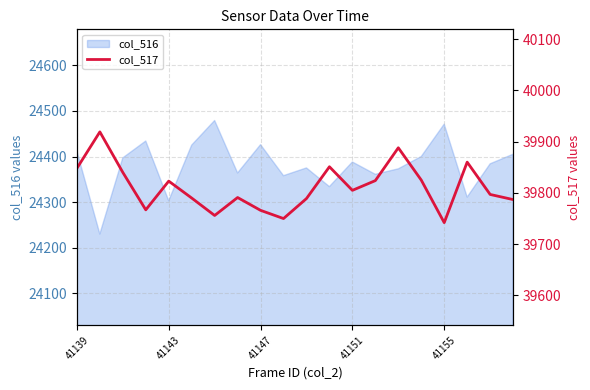

The value of col_516 at 41151 is 13058. True or false?

False